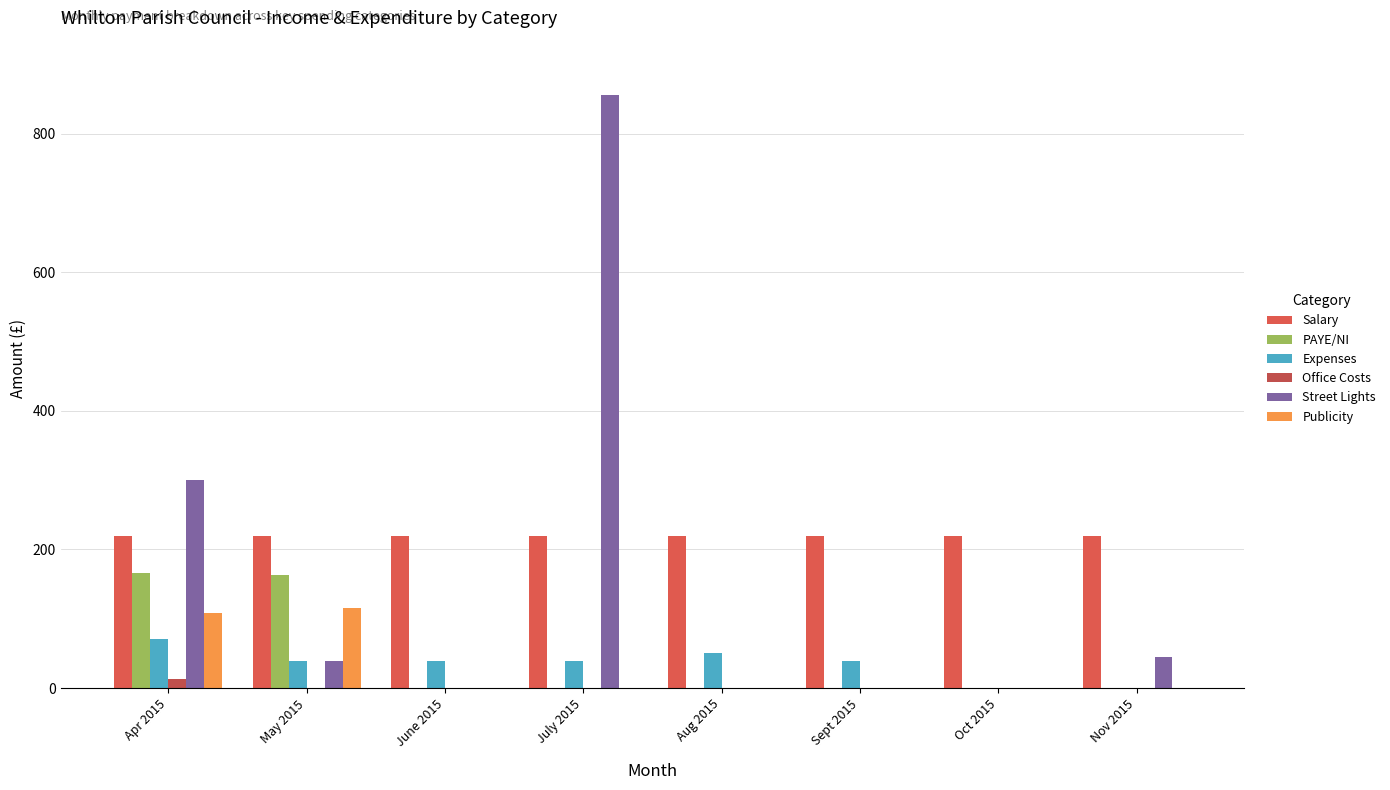

Which series changed the most between Sept 2015 and Oct 2015?

Expenses